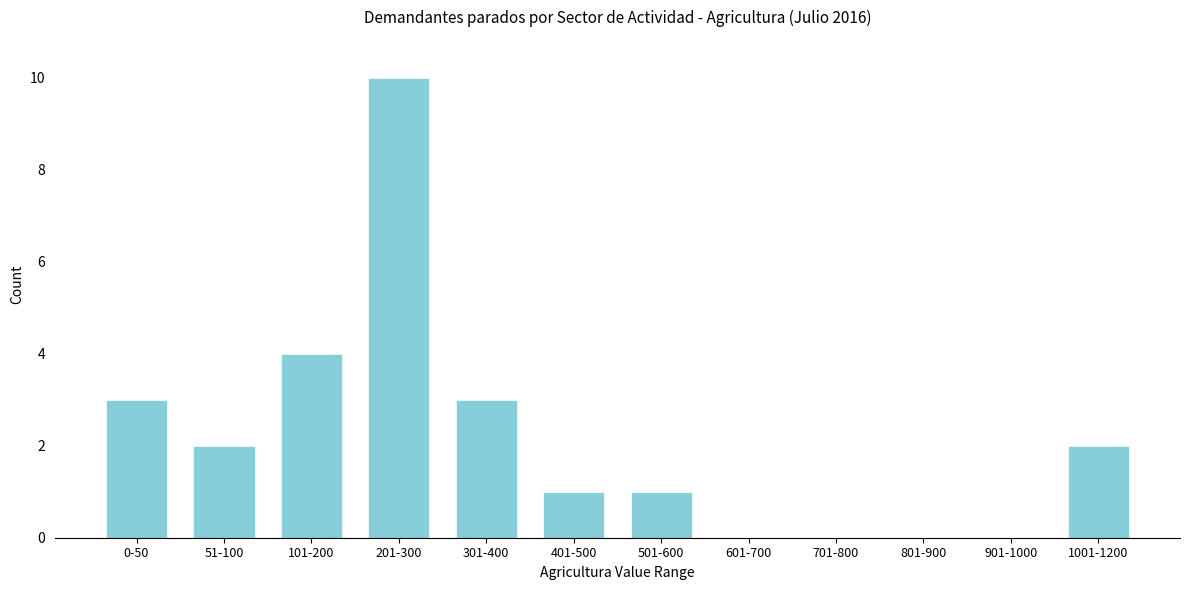

Reading left to right, what are all the values shown in this chart?

0-50=3	51-100=2	101-200=4	201-300=10	301-400=3	401-500=1	501-600=1	601-700=0	701-800=0	801-900=0	901-1000=0	1001-1200=2